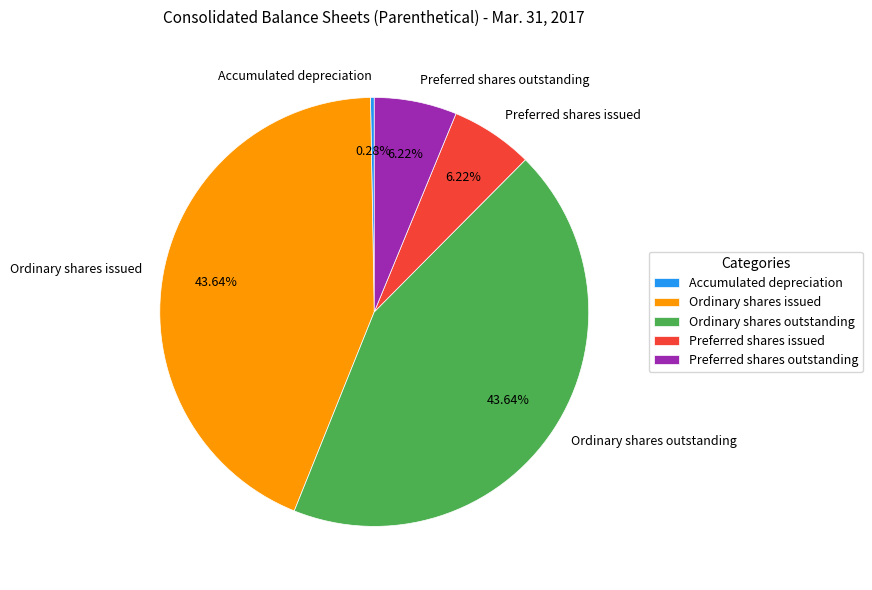

To the nearest percent, what percentage of the pie is Preferred shares outstanding?

6%